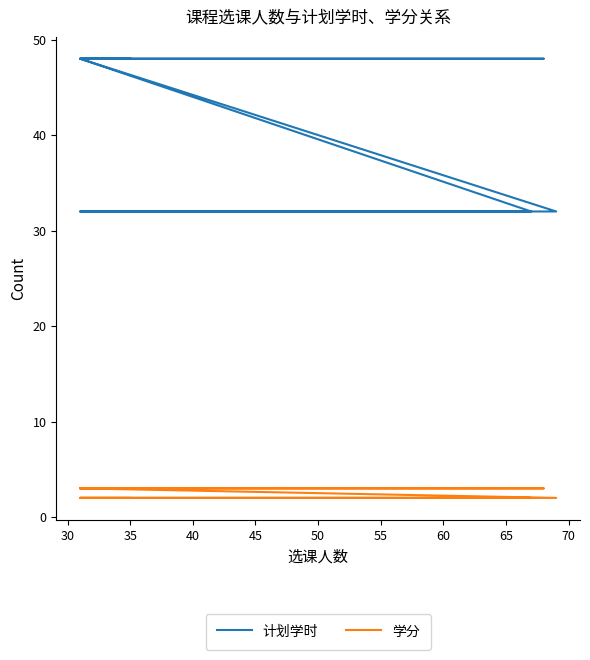

What are all the series names shown in the legend?

计划学时, 学分